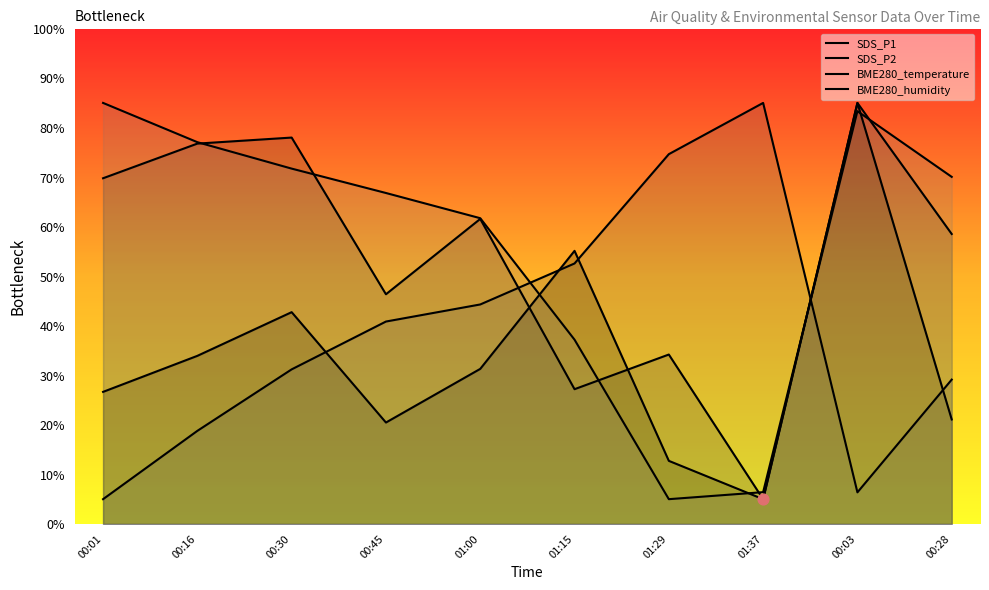

Which series reaches the maximum Y coordinate?

BME280_humidity